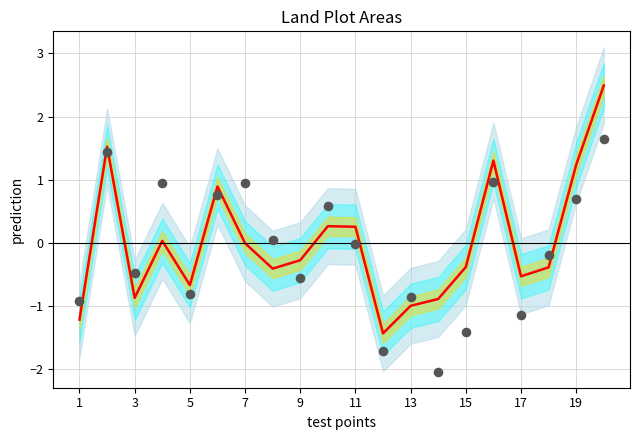

At how many categories does at least one series exceed -1?

19